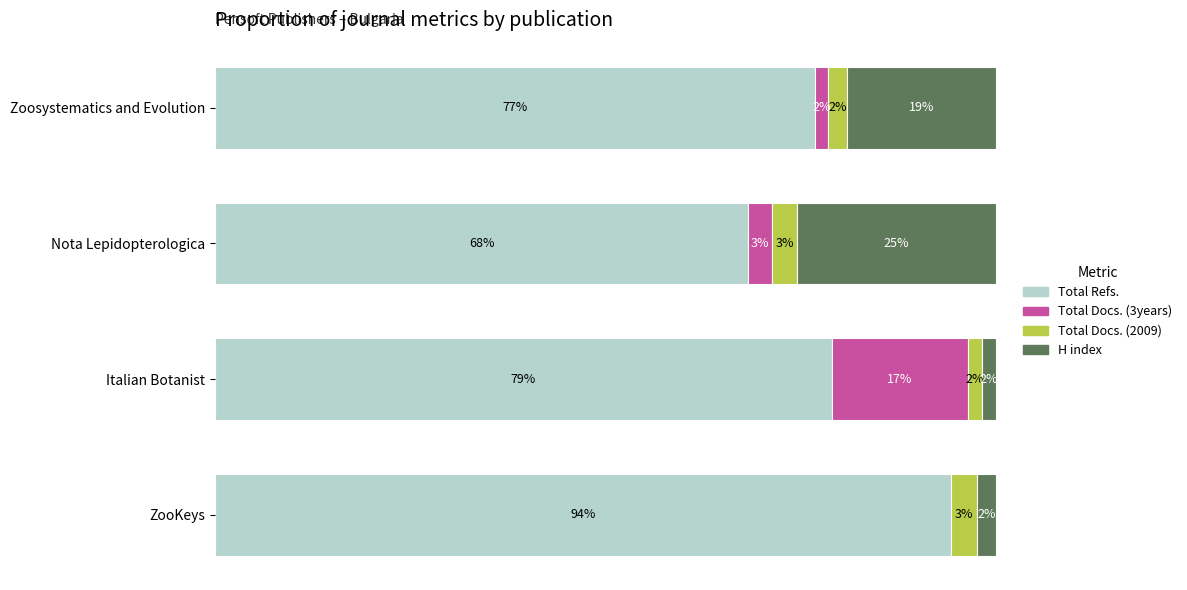

Rank the categories by Total Docs. (3years) value from highest to lowest.

Italian Botanist, Nota Lepidopterologica, Zoosystematics and Evolution, ZooKeys